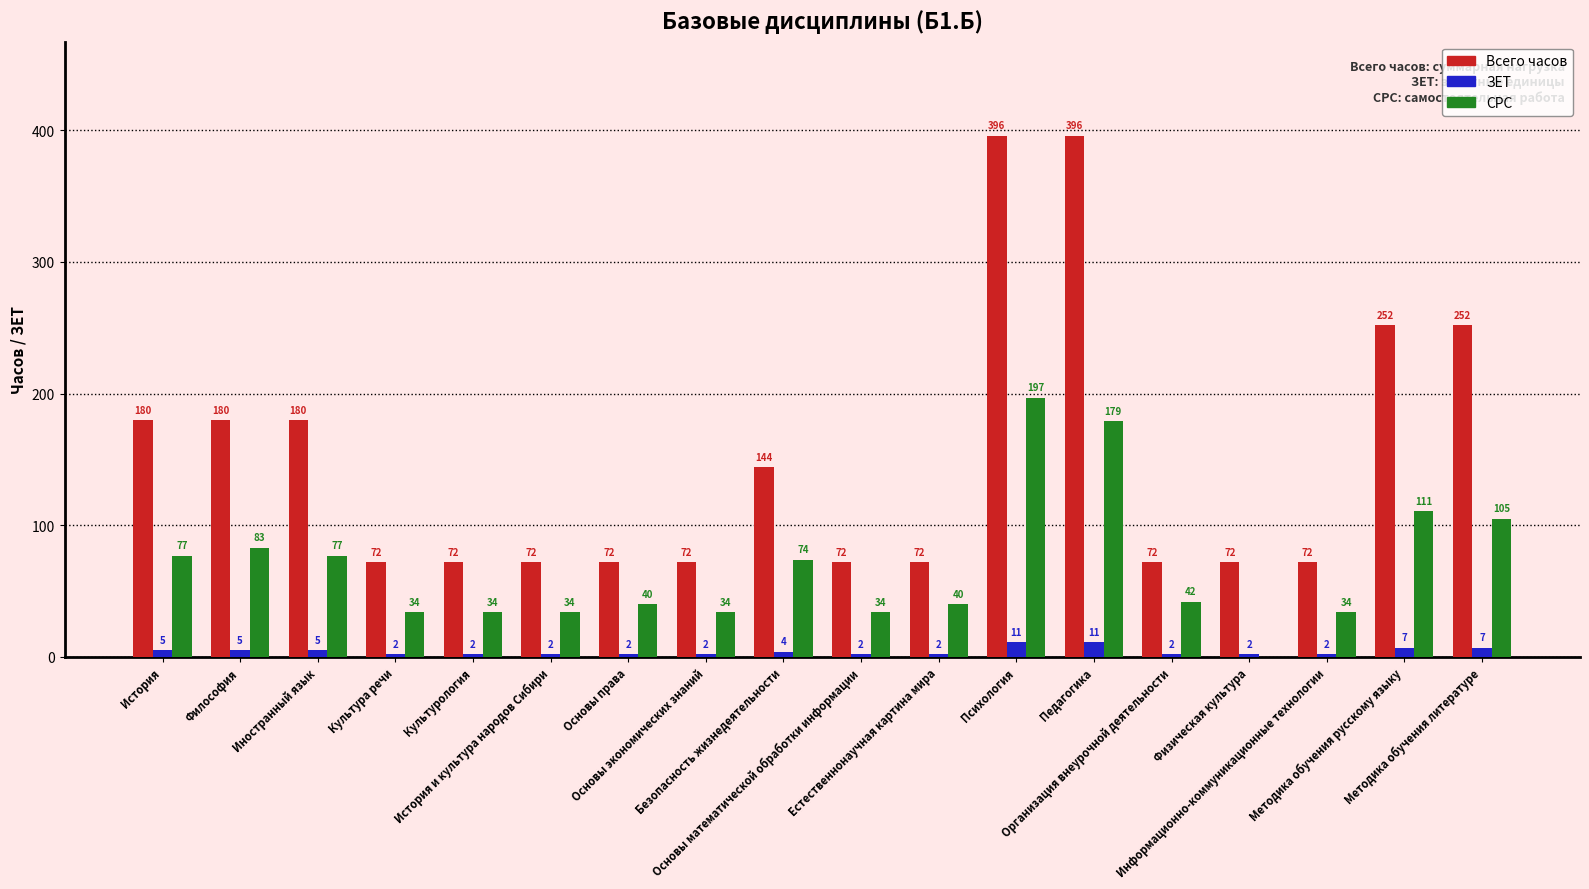

Which category has the highest value in the СРС series?

Психология